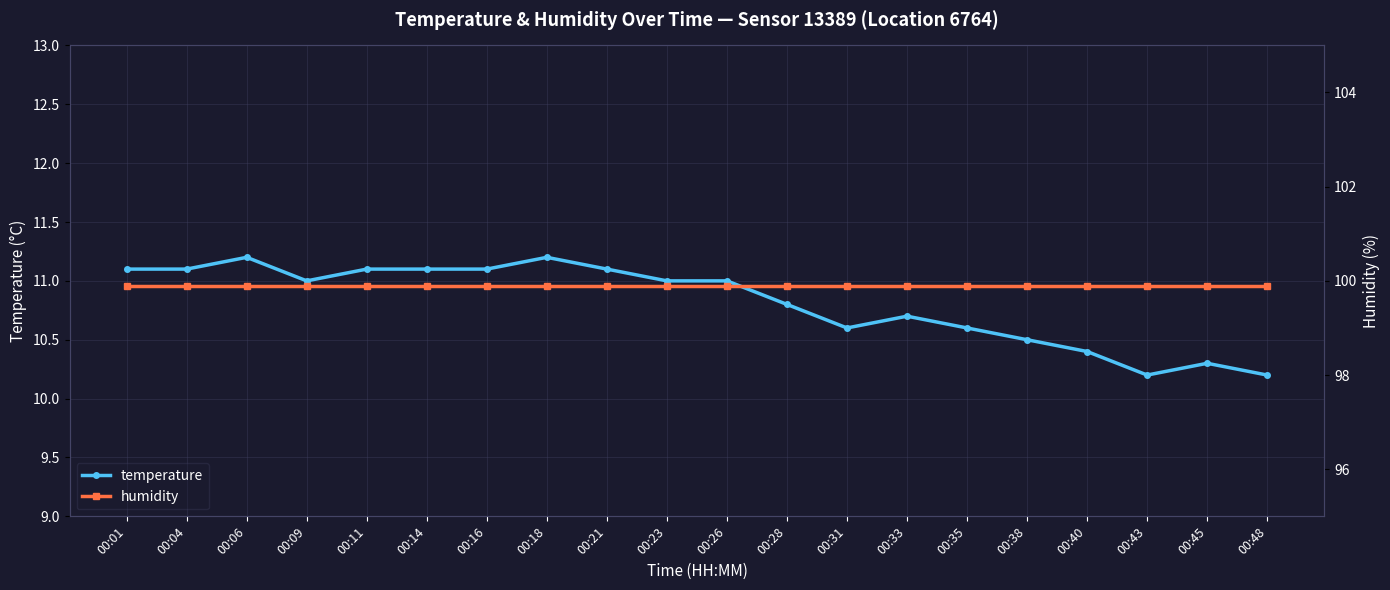

At which category does temperature reach its first local valley?

00:09